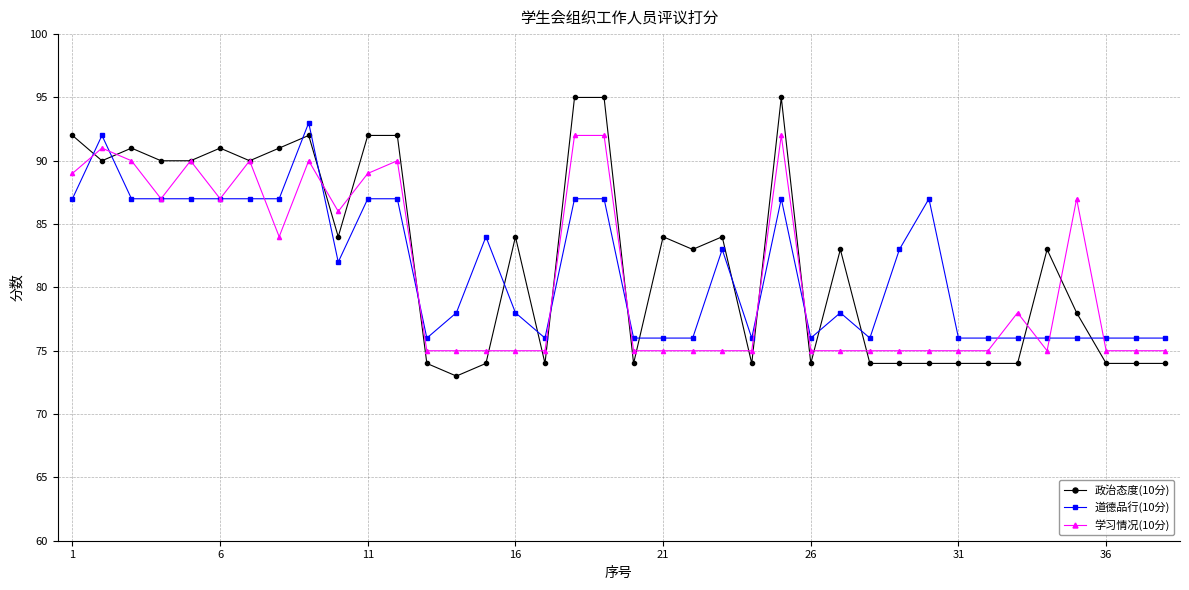

True or false: 学习情况(10分) has more than 2 interior local peaks.

True